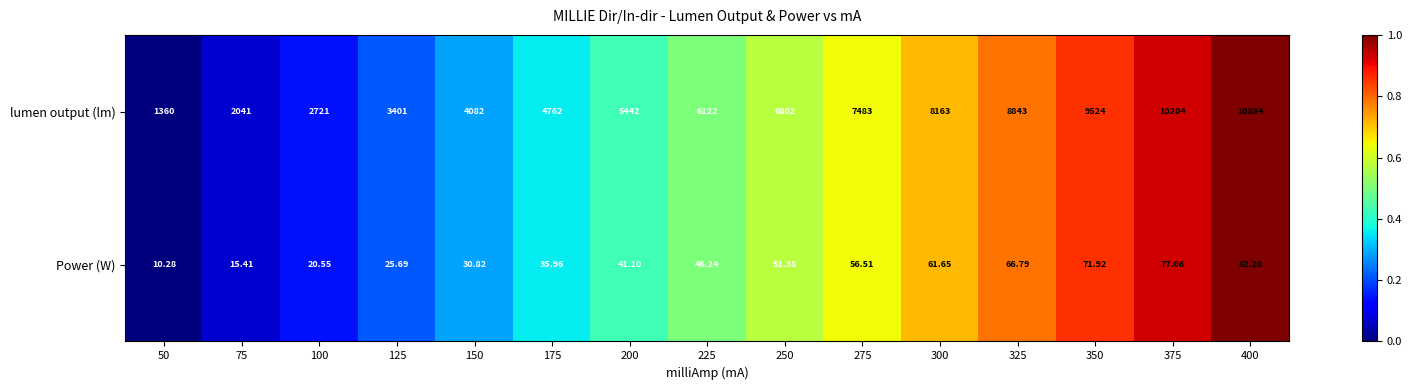

Which series has the largest total across all categories?

lumen output (lm)